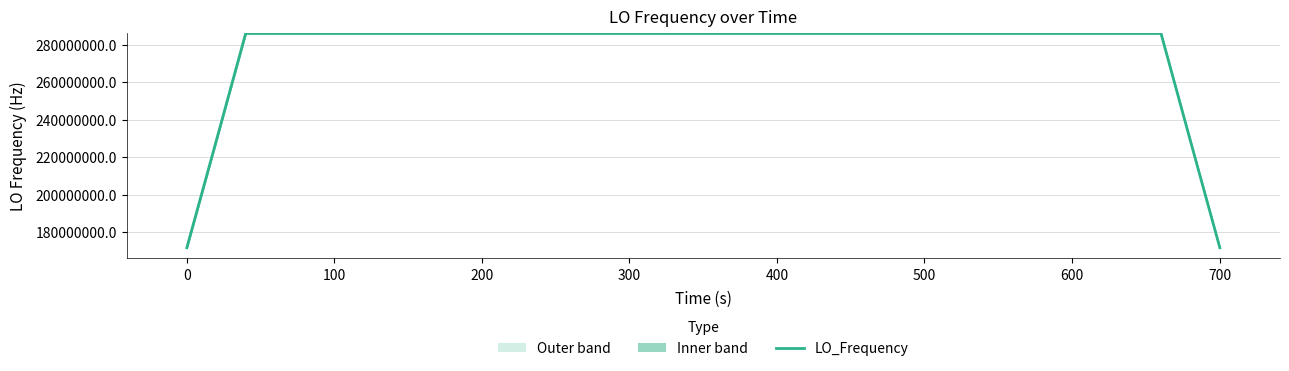

What is the difference between the second highest and second lowest values?

114418800.8